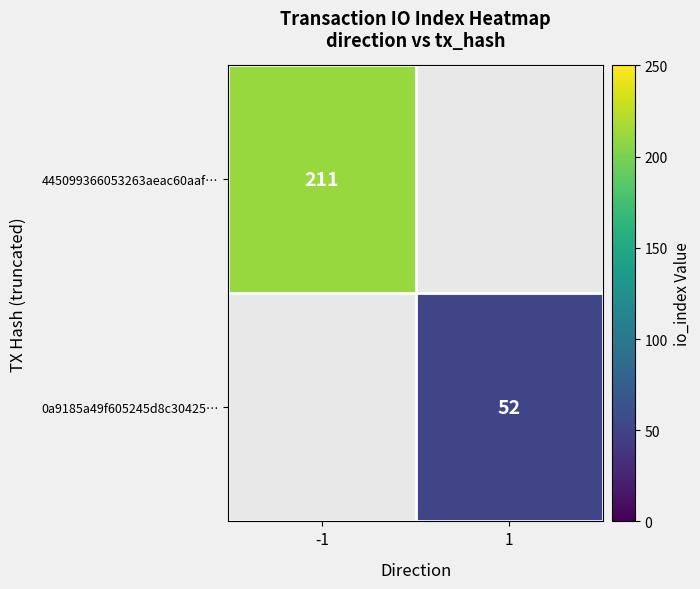

At which category does the chart reach its minimum across all series?

1